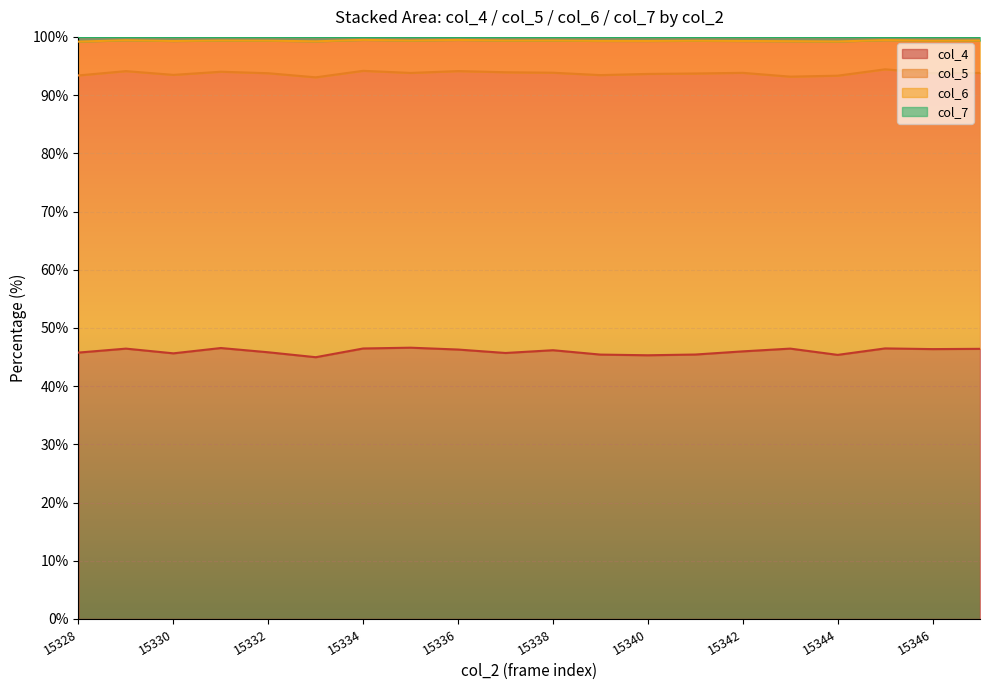

What is the value of the col_7 point at the 9th from the left?

99.5